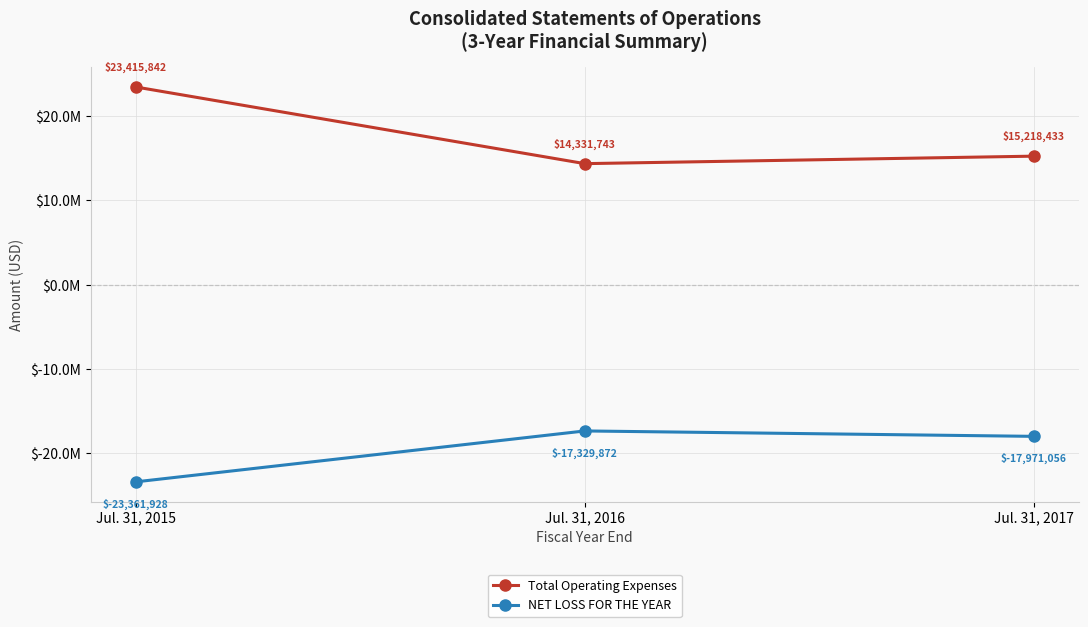

Which series has the largest range (max minus min)?

Total Operating Expenses